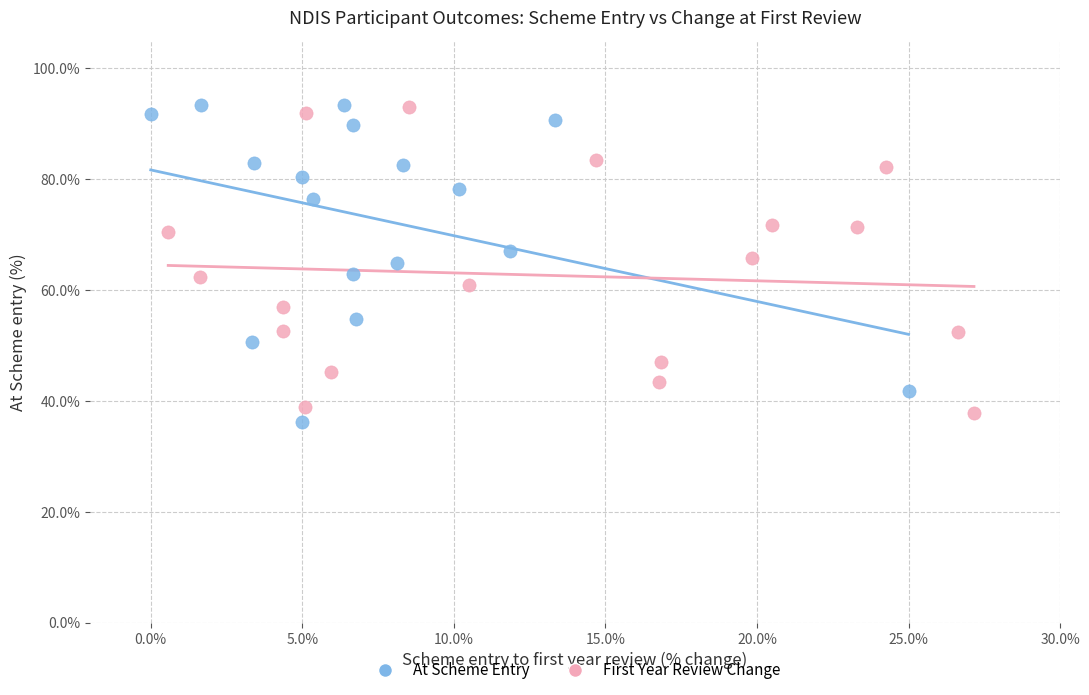

What are all the series names shown in the legend?

At Scheme Entry, First Year Review Change